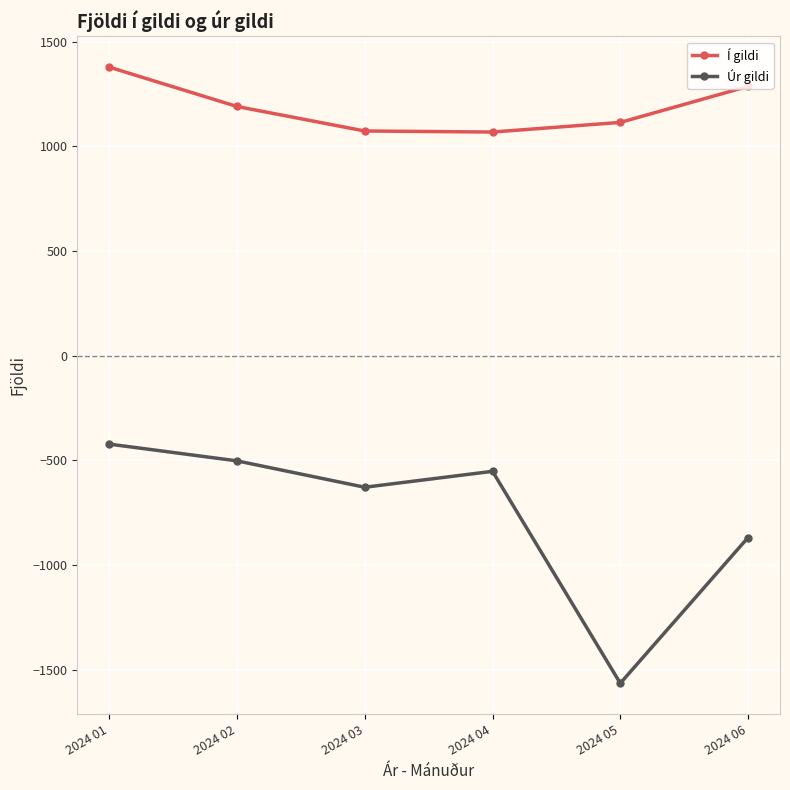

Which series changed the most between 2024 01 and 2024 03?

Í gildi